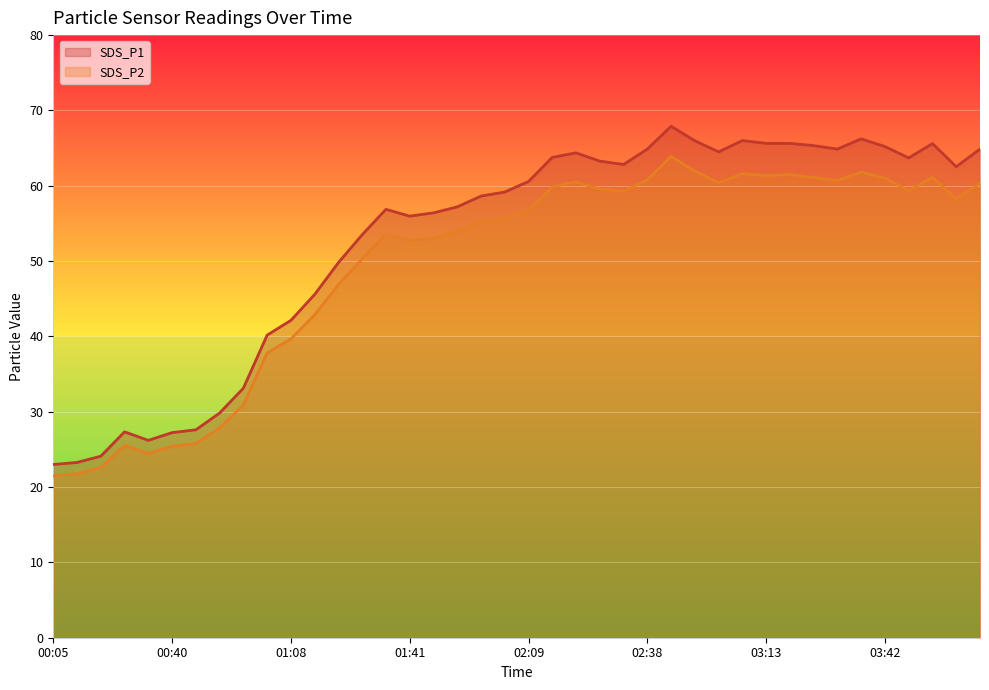

Which series has the largest range (max minus min)?

SDS_P1